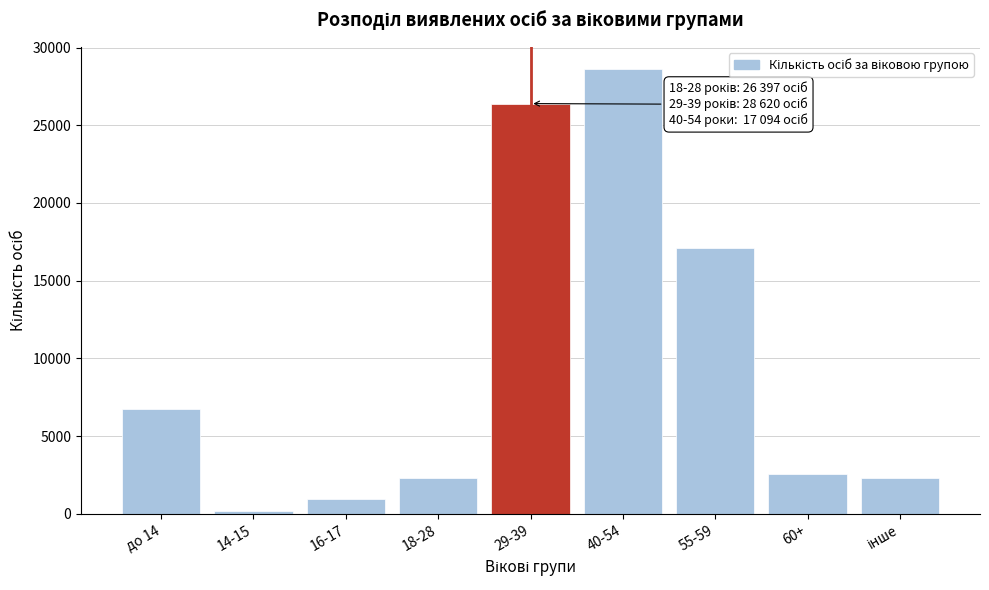

What is the difference between the second highest and second lowest values?

25471